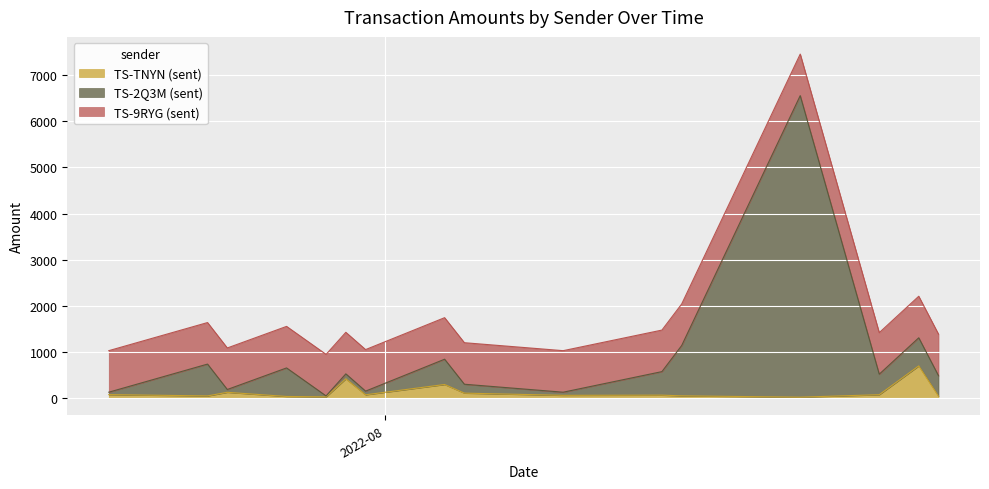

Where does the TS-TNYN (sent) series first go above 71?

2022-07-18